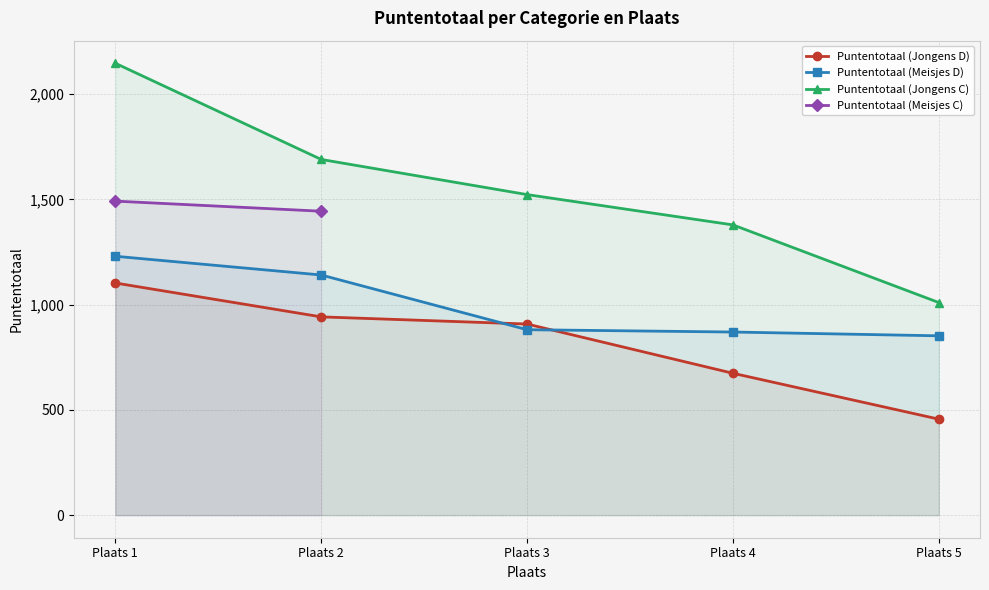

How many data points in Puntentotaal (Jongens C) are above 1523?

2